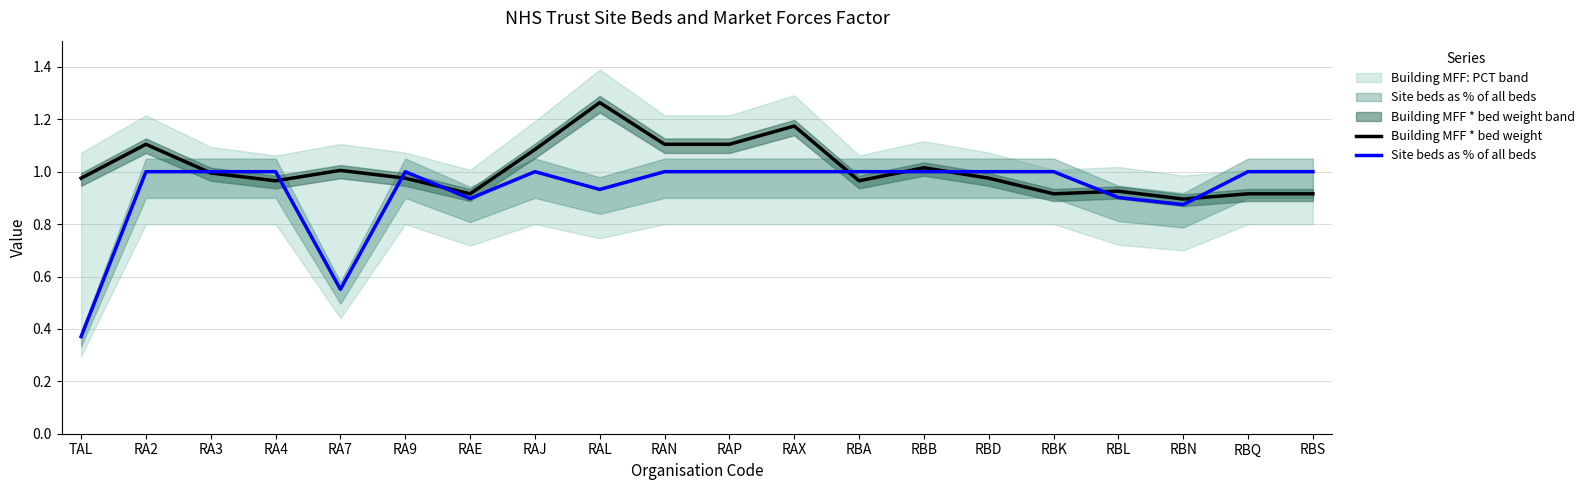

List the series in order of their peak value, lowest first.

Site beds as % of all beds, Building MFF * bed weight